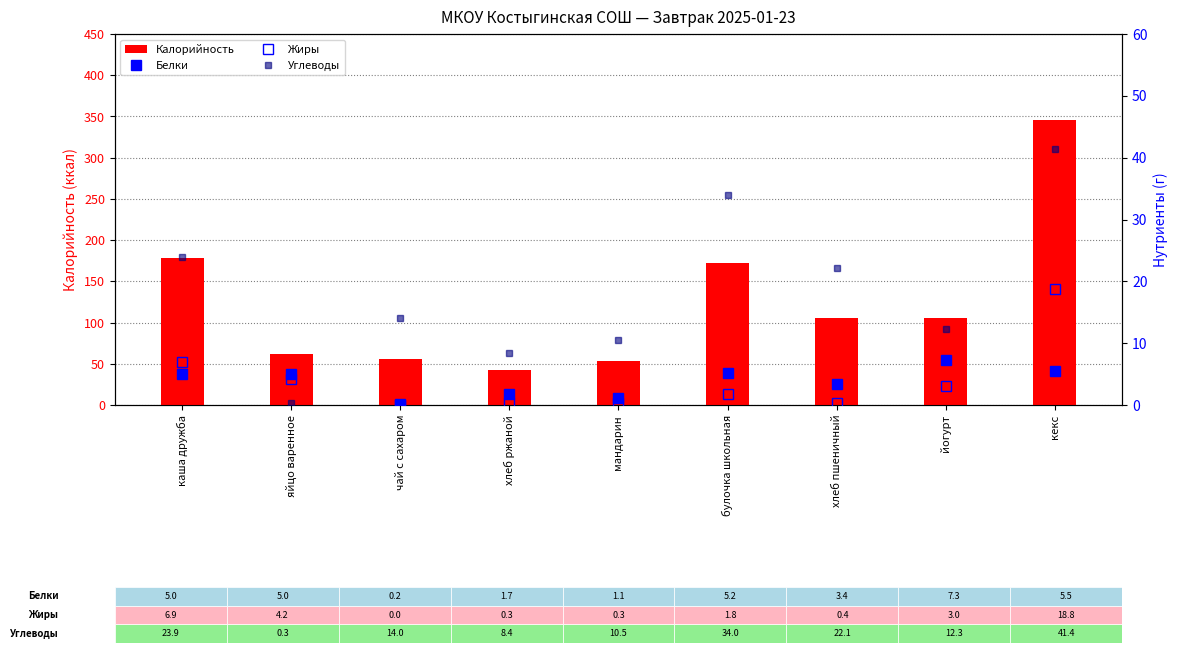

At how many categories does at least one series exceed 83?

5